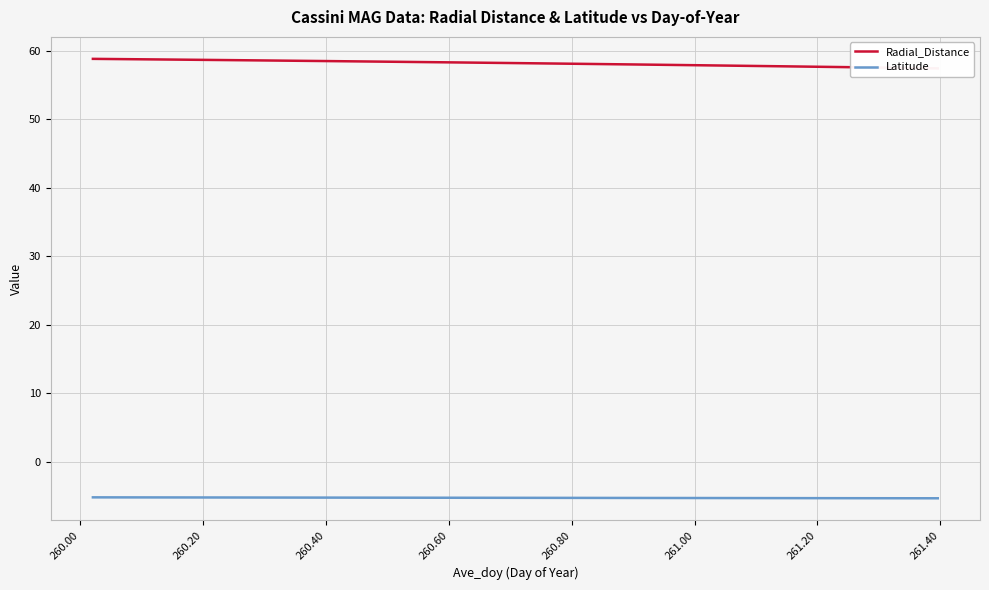

What is the lowest value of the Latitude series?

-5.3